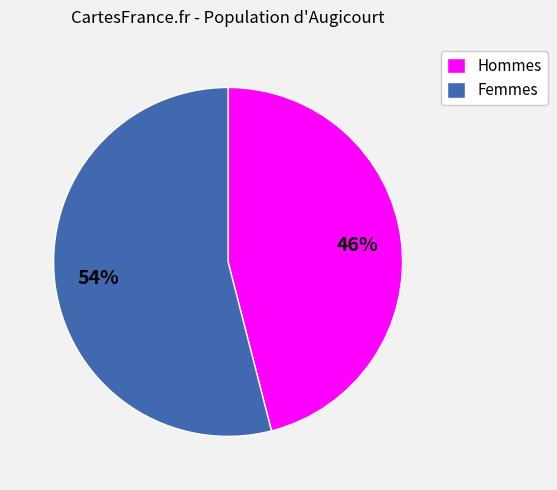

True or false: Hommes accounts for 32% of the total.

False